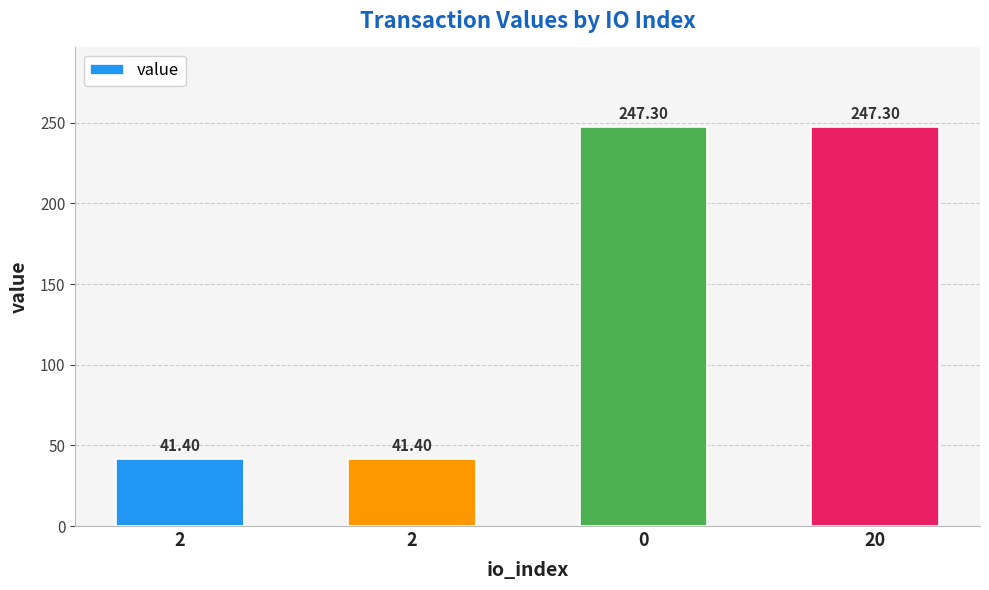

What is the difference between the maximum and minimum values?

205.9